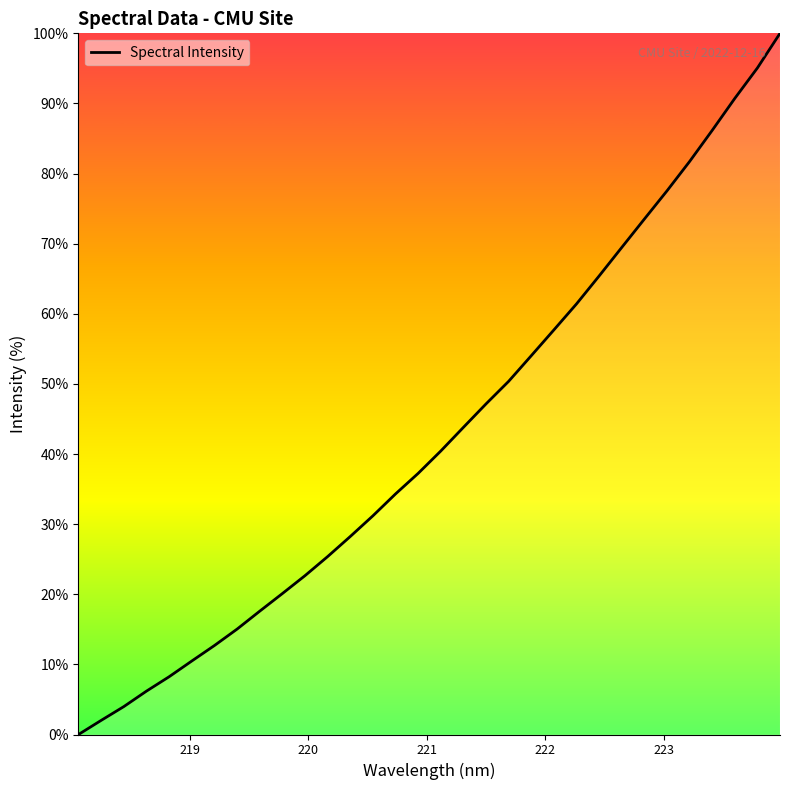

What is the greatest value displayed?

100.0